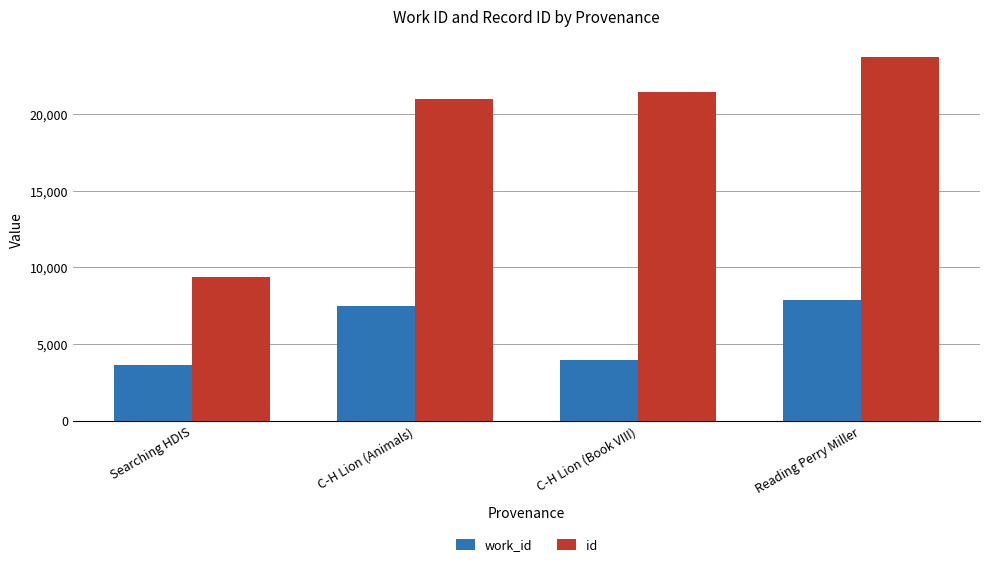

How many distinct data groups are displayed?

2